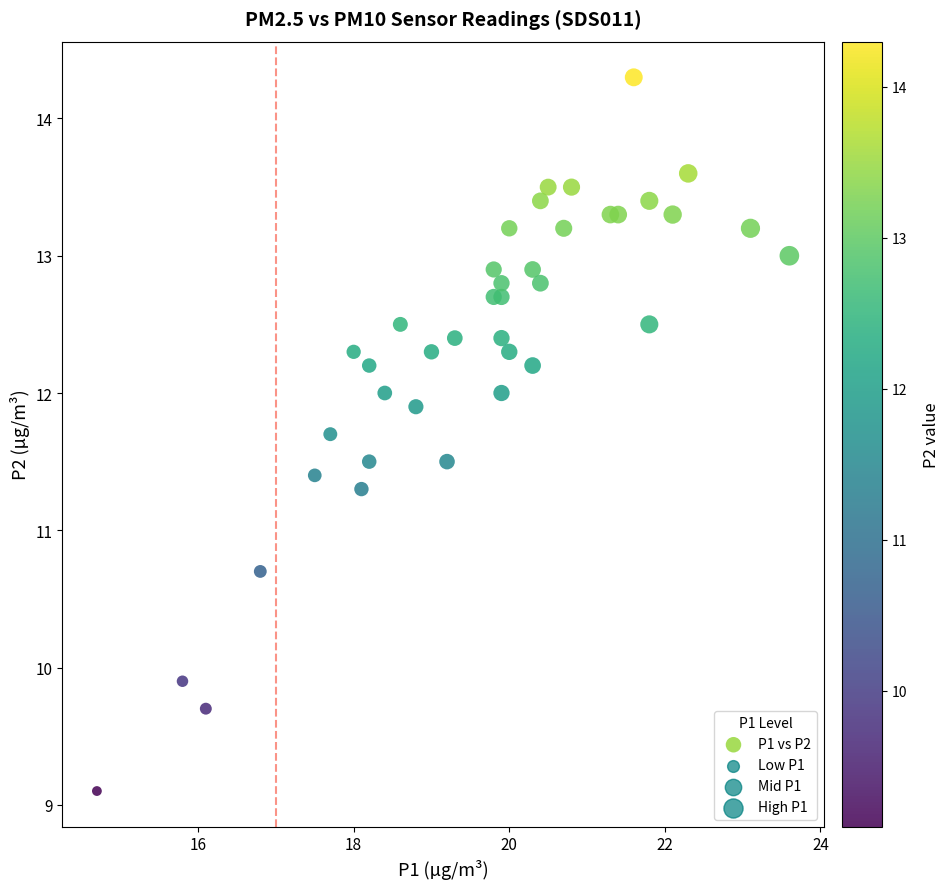

What is the range of Y values (max minus min)?

5.2